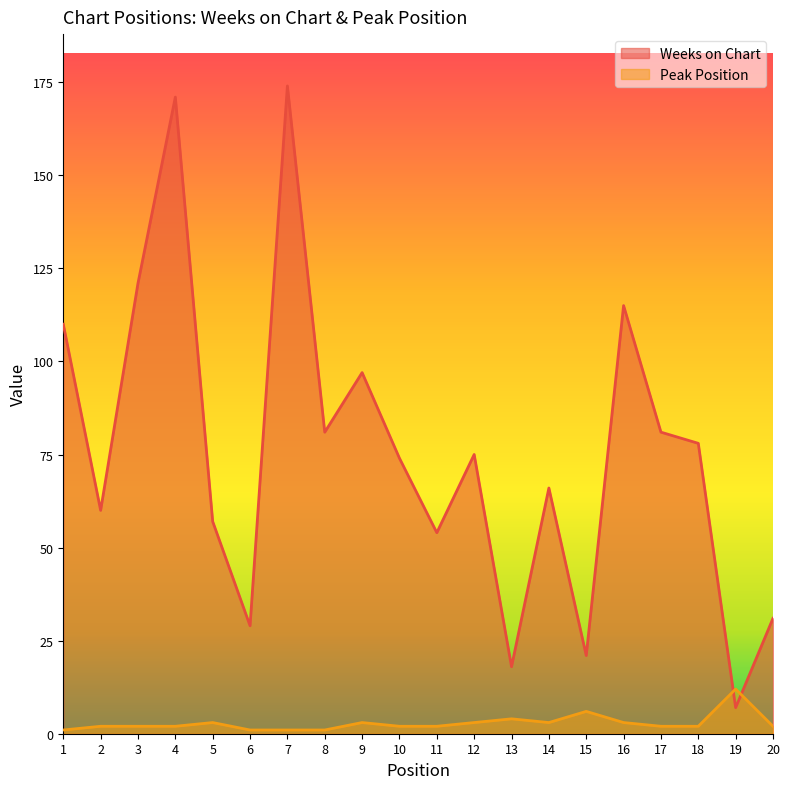

Which series has the largest total across all categories?

Weeks on Chart